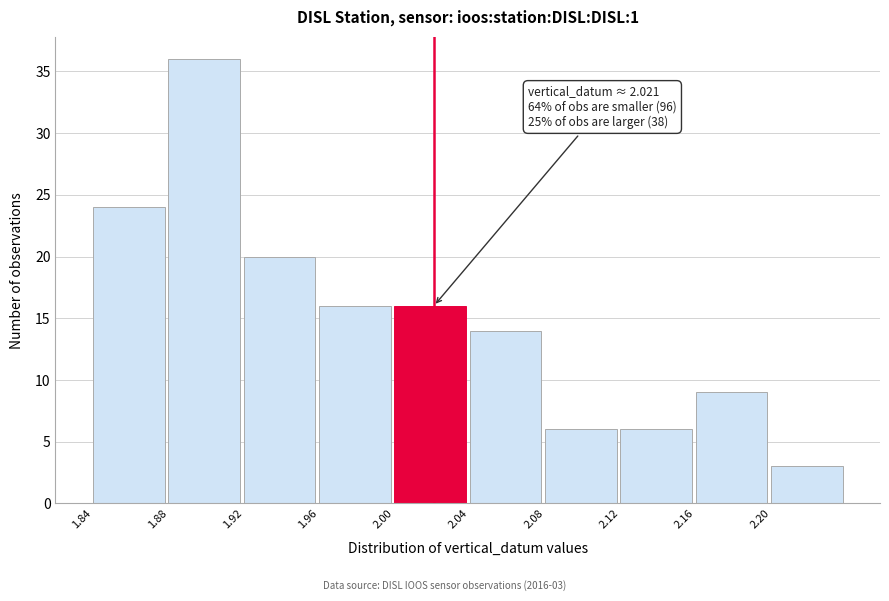

Which range on the x-axis has the tallest bar?

1.88 to 1.92